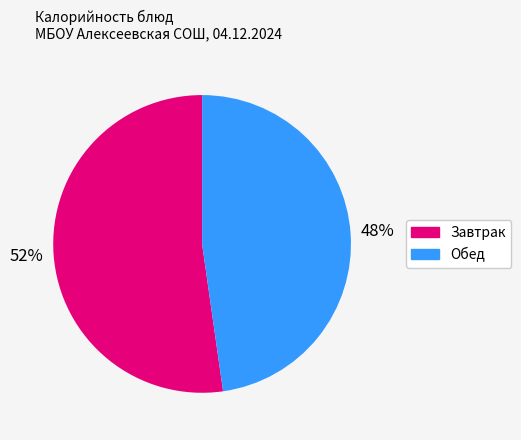

Is there any slice that represents more than half of the pie?

Yes